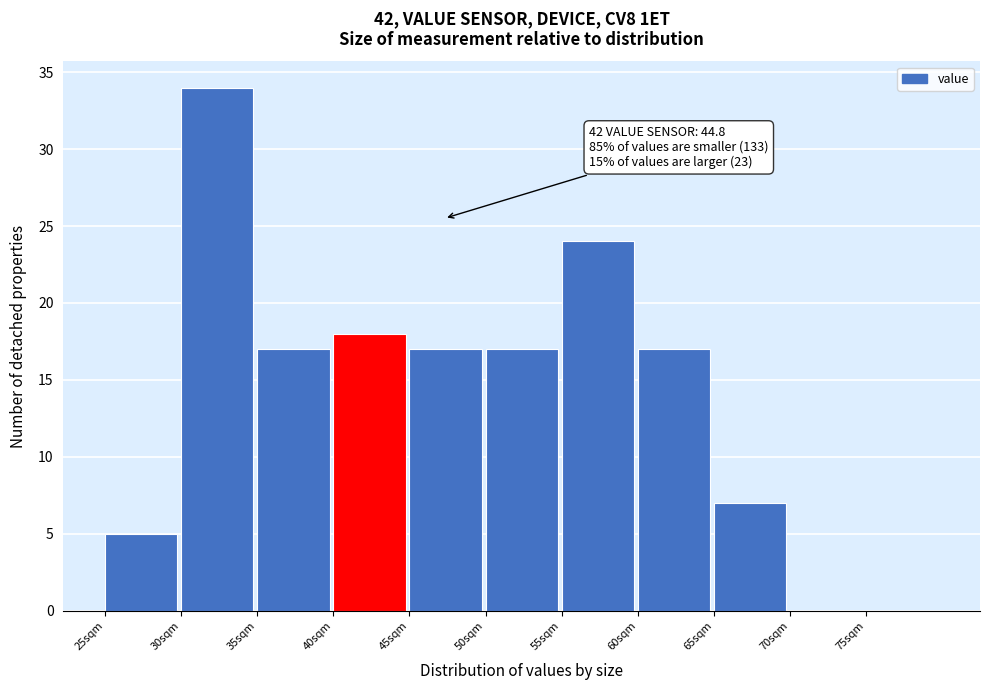

Which range on the x-axis has the tallest bar?

30 to 35